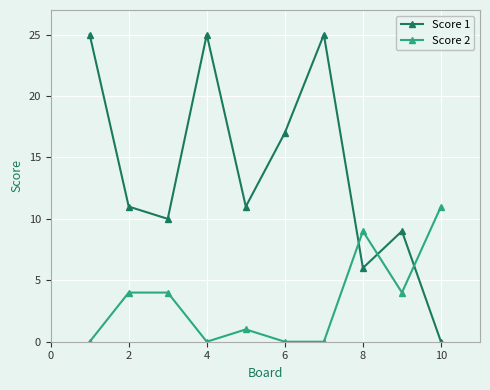

List the series in order of their peak value, highest first.

Score 1, Score 2